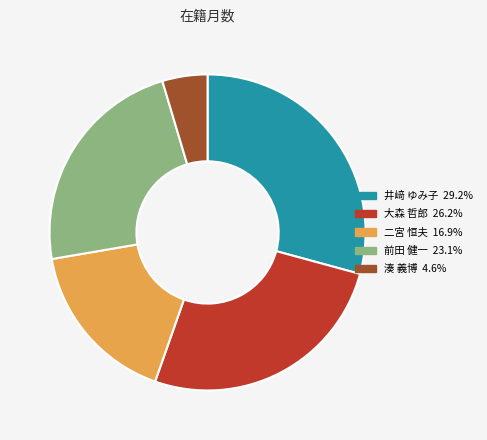

Which slice is the largest?

井﨑 ゆみ子